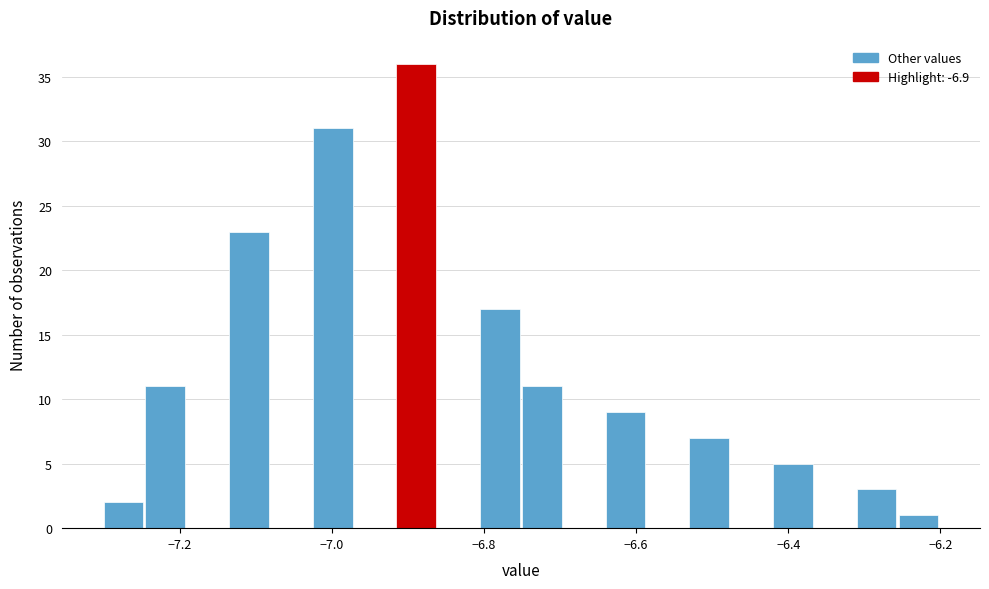

Around what value on the x-axis is the tallest bar? Give the approximate position of its centre, as read against the axis.

-6.88